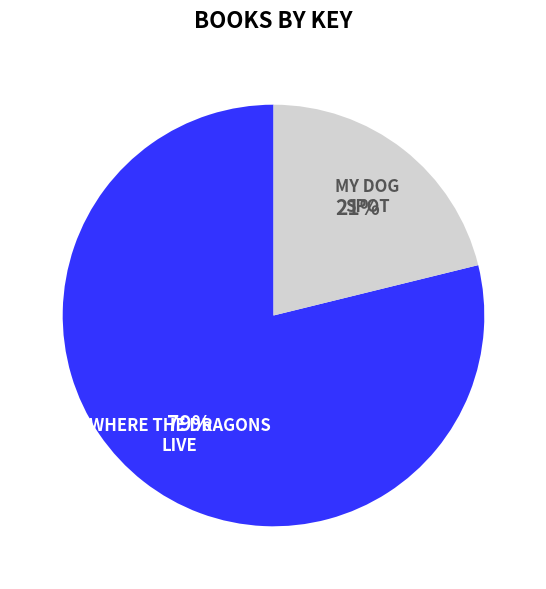

To the nearest percent, what is the average slice percentage?

50%